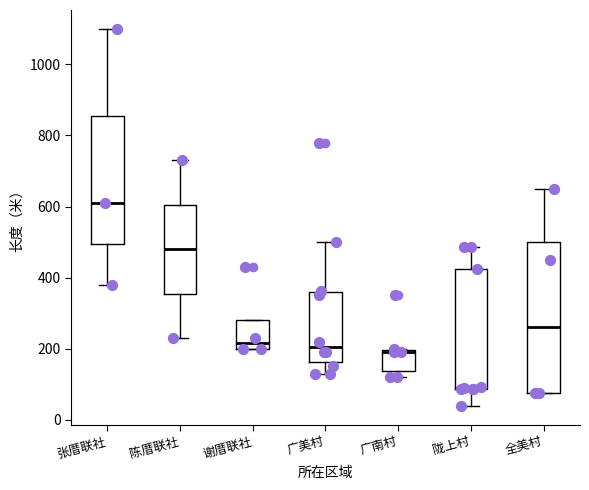

Reading left to right, read every box against the y-axis: the position of its median line, the range the box covers, and the ends of its whiskers. The values are not printed on the chart, so give them approximately, as read against the axis.

张厝联社: median 620, box 500 to 860, whiskers 380 to 1100
陈厝联社: median 480, box 360 to 600, whiskers 240 to 740
谢厝联社: median 220, box 200 to 280, whiskers 200 to 280
广美村: median 200, box 160 to 360, whiskers 120 to 500
广南村: median 200 (just below the box's upper edge), box 140 to 200, whiskers 120 to 200
陇上村: median 100 (drawn on the box's lower edge), box 80 to 420, whiskers 40 to 480
全美村: median 260, box 80 to 500, whiskers 80 to 660